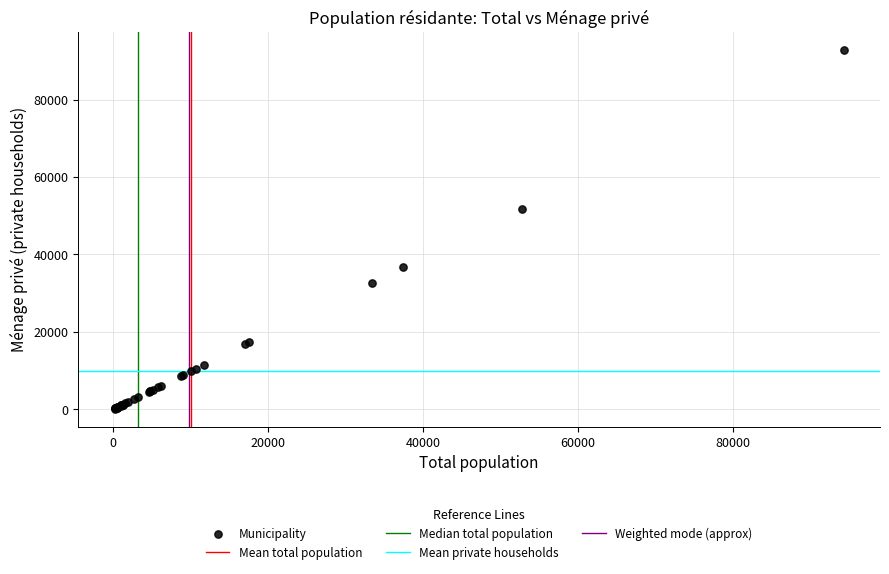

What Y value in the scatter plot is closest to 46514?

51795